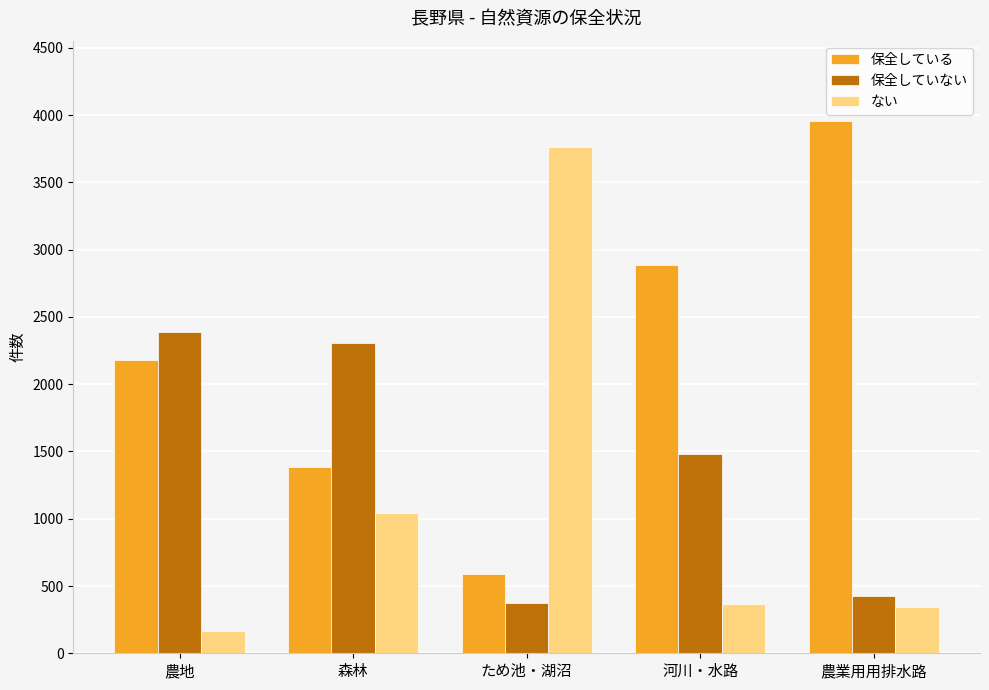

Where does the ない series first go above 364?

森林